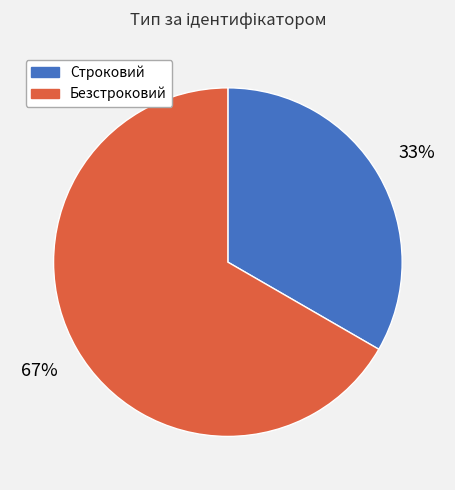

To the nearest percent, what is the combined percentage of Строковий and Безстроковий?

100%